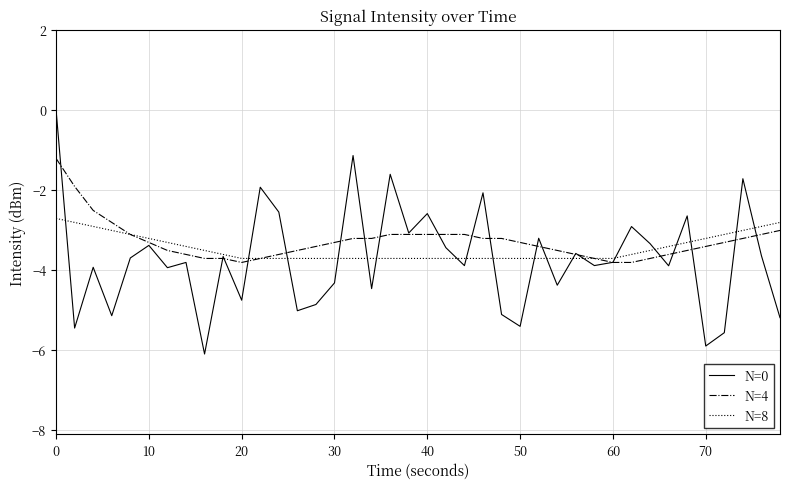

What is the minimum value for N=0?

-6.1